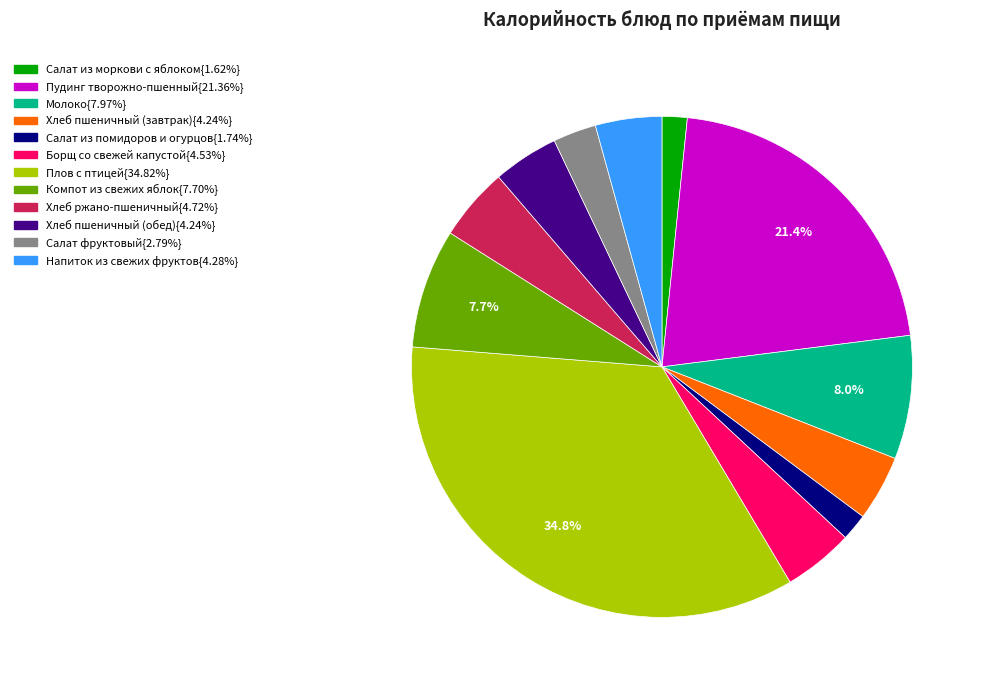

Does any single category account for the majority?

No